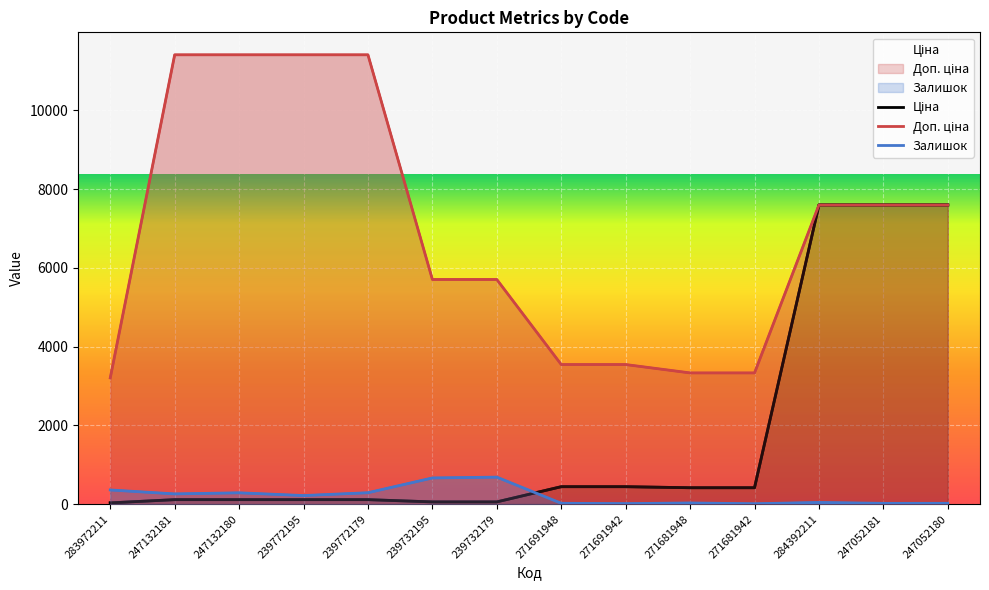

Where does the Доп. ціна series first go above 7596?

247132181